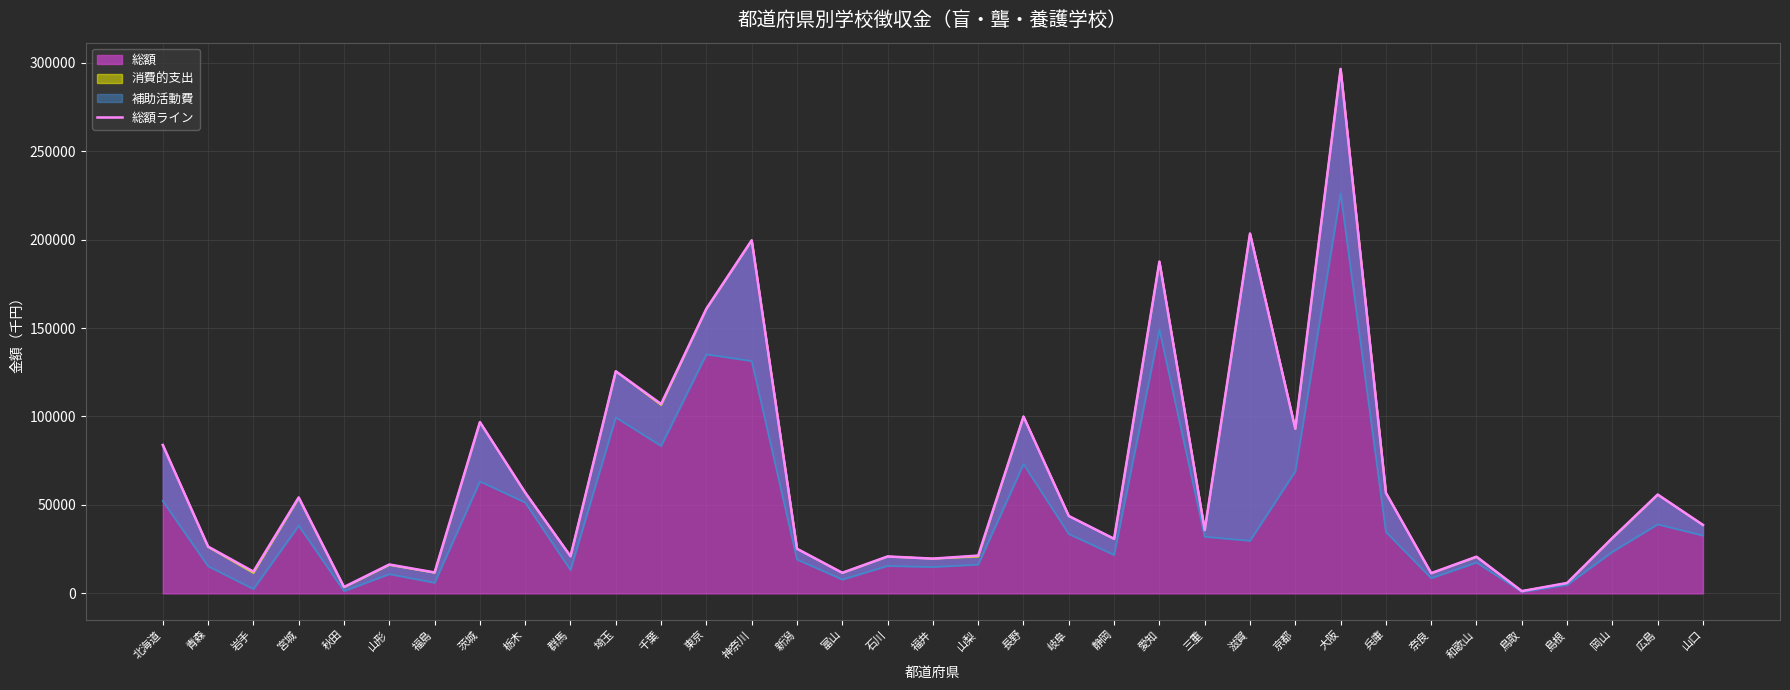

What is the approximate value at 栃木?

57017